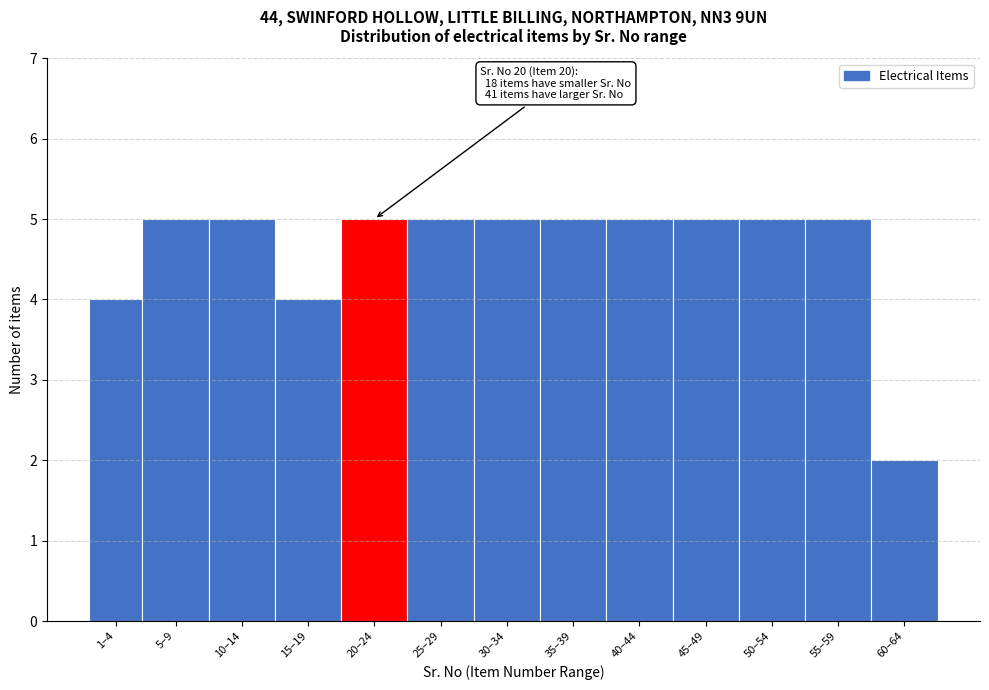

Reading left to right, list all the values displayed in this chart.

4	5	5	4	5	5	5	5	5	5	5	5	2